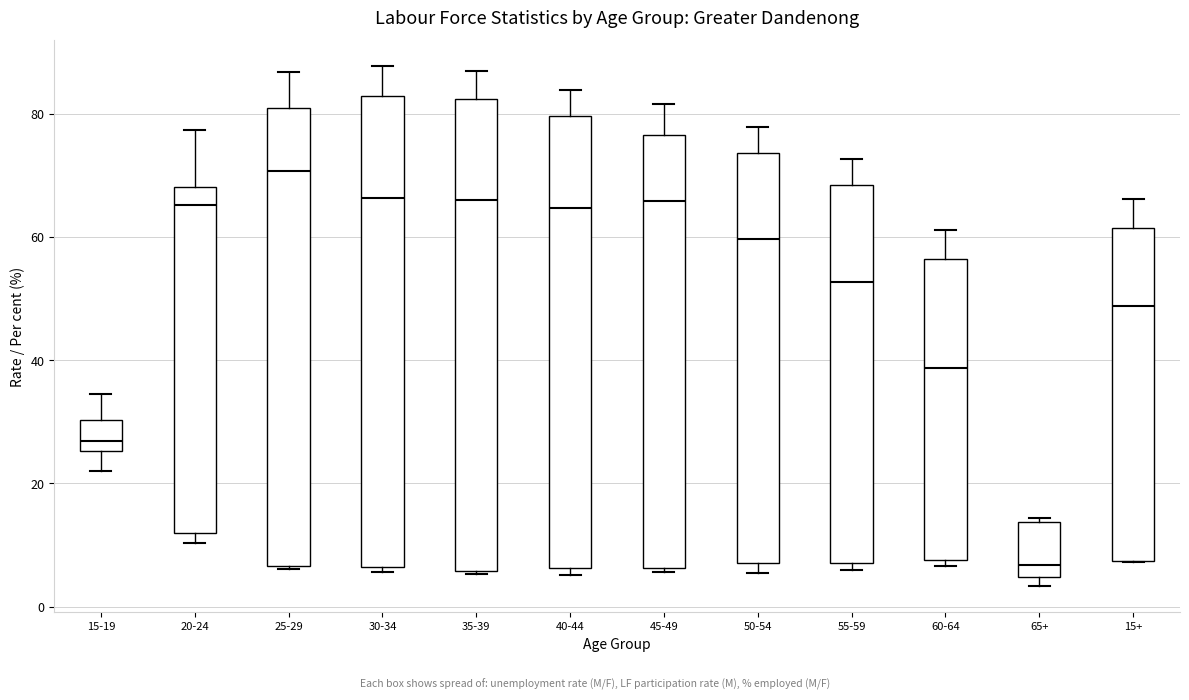

Reading left to right, transcribe this box plot: for each box, give where its median line is, the range the box spans, and where its two whiskers end, as read against the y-axis. The values are not printed on the chart, so give them approximately, as read against the axis.

15-19: median 26 (just above the box's lower edge), box 26 to 30, whiskers 22 to 34
20-24: median 66, box 12 to 68, whiskers 10 to 78
25-29: median 70, box 6 to 80, whiskers 6 to 86
30-34: median 66, box 6 to 82, whiskers 6 (just below the box's lower edge) to 88
35-39: median 66, box 6 to 82, whiskers 6 to 86
40-44: median 64, box 6 to 80, whiskers 6 (just below the box's lower edge) to 84
45-49: median 66, box 6 to 76, whiskers 6 (just below the box's lower edge) to 82
50-54: median 60, box 8 to 74, whiskers 6 to 78
55-59: median 52, box 8 to 68, whiskers 6 to 72
60-64: median 38, box 8 to 56, whiskers 6 to 62
65+: median 6, box 4 to 14, whiskers 4 (just below the box's lower edge) to 14 (just above the box's upper edge)
15+: median 48, box 8 to 62, whiskers 8 to 66